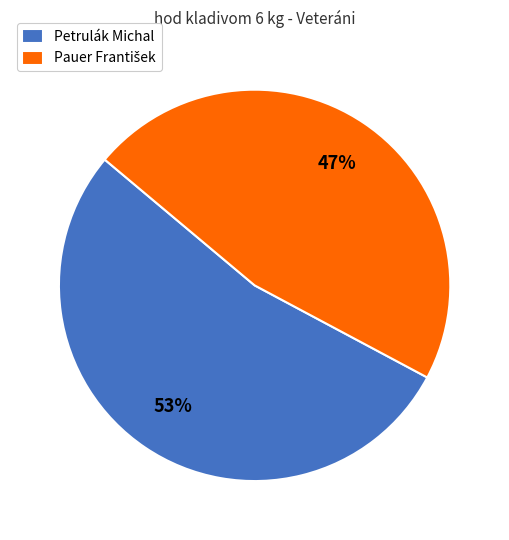

True or false: Petrulák Michal accounts for 59% of the total.

False